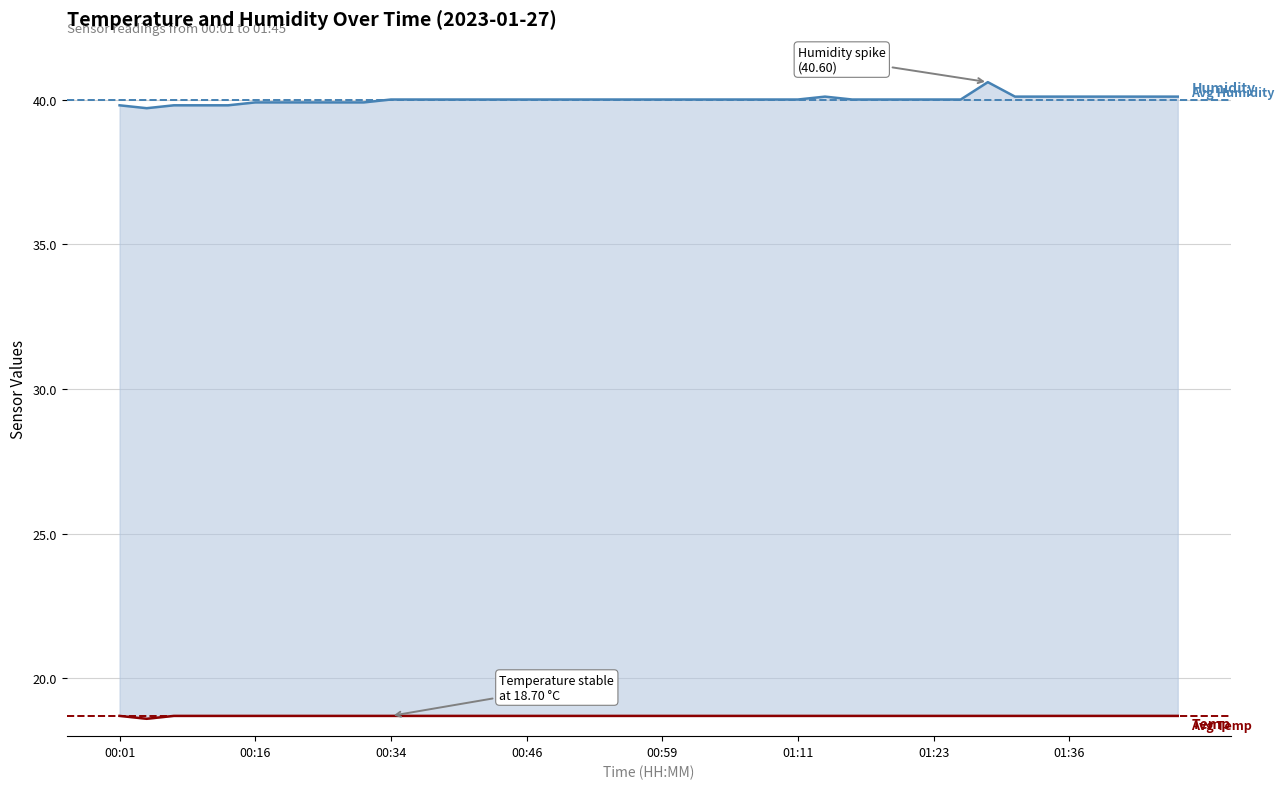

At which label does Humidity reach its peak?

01:28